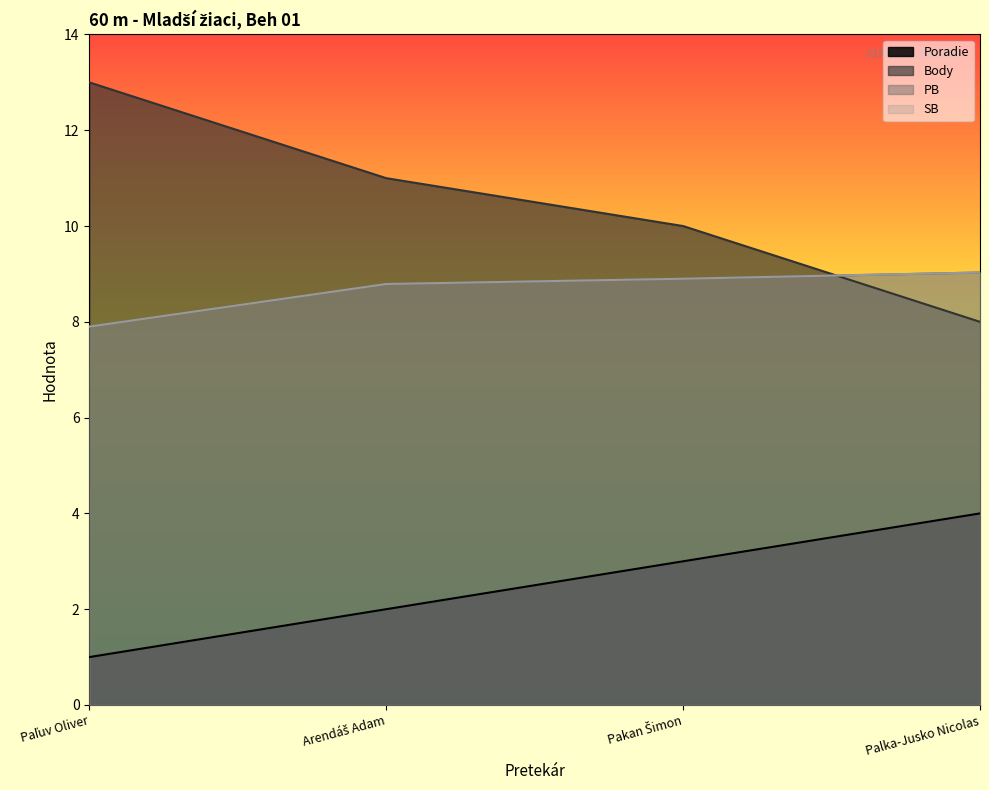

Between Paľuv Oliver and Pakan Šimon, which is larger?

Pakan Šimon